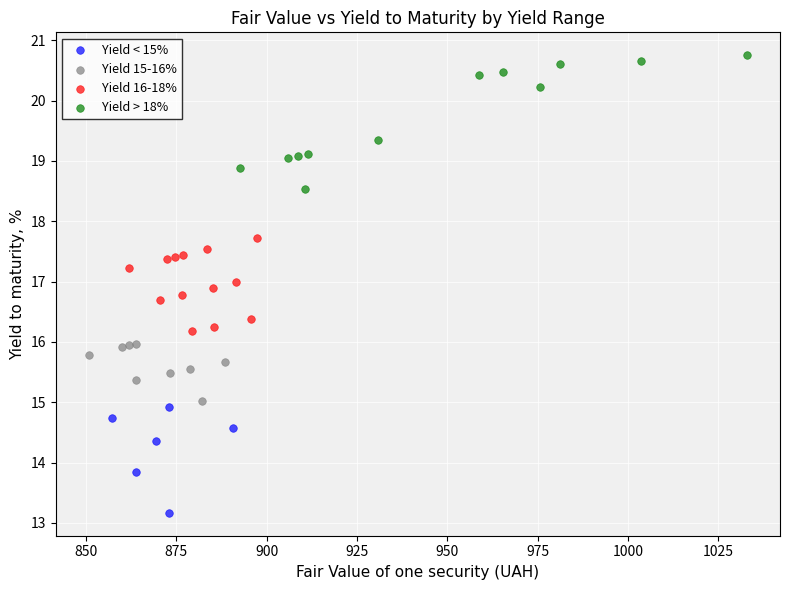

Which series reaches the maximum Y coordinate?

Yield > 18%